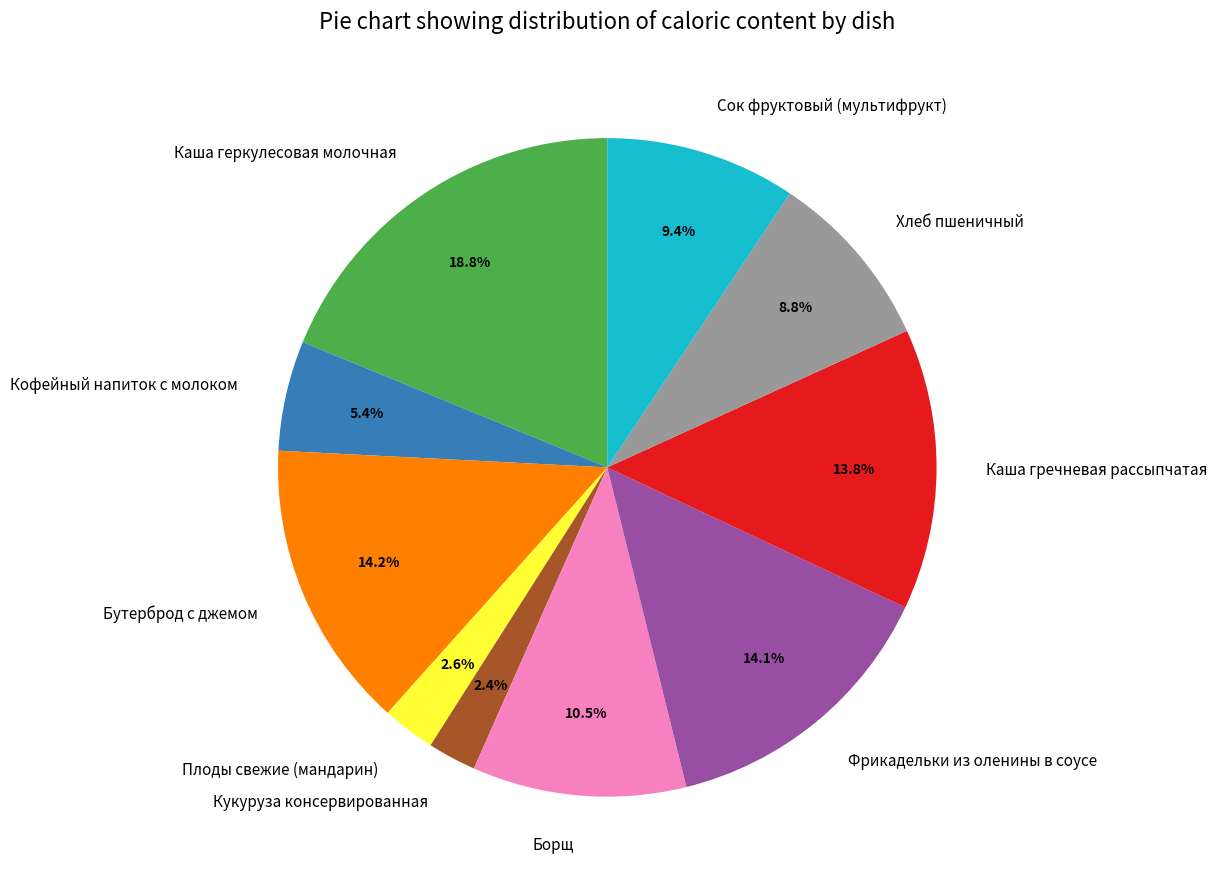

To the nearest percent, what portion does Кукуруза консервированная represent?

2%